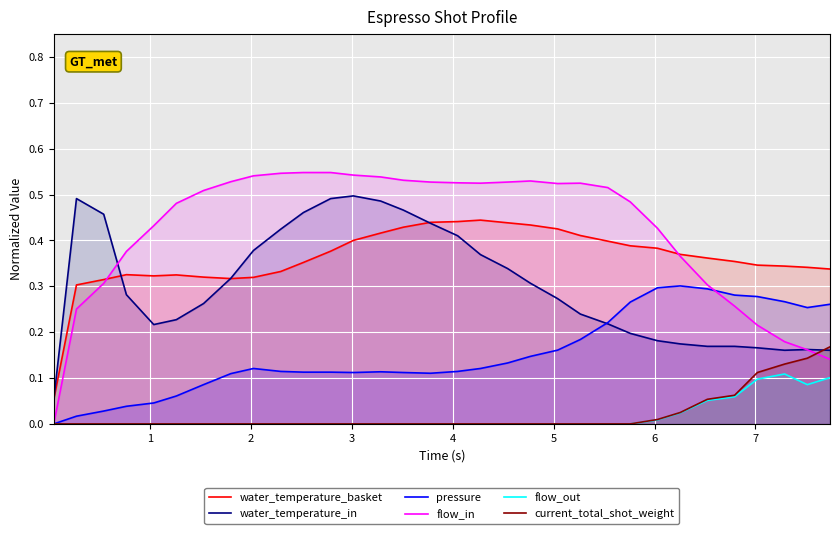

Which series has the widest spread of values?

flow_in